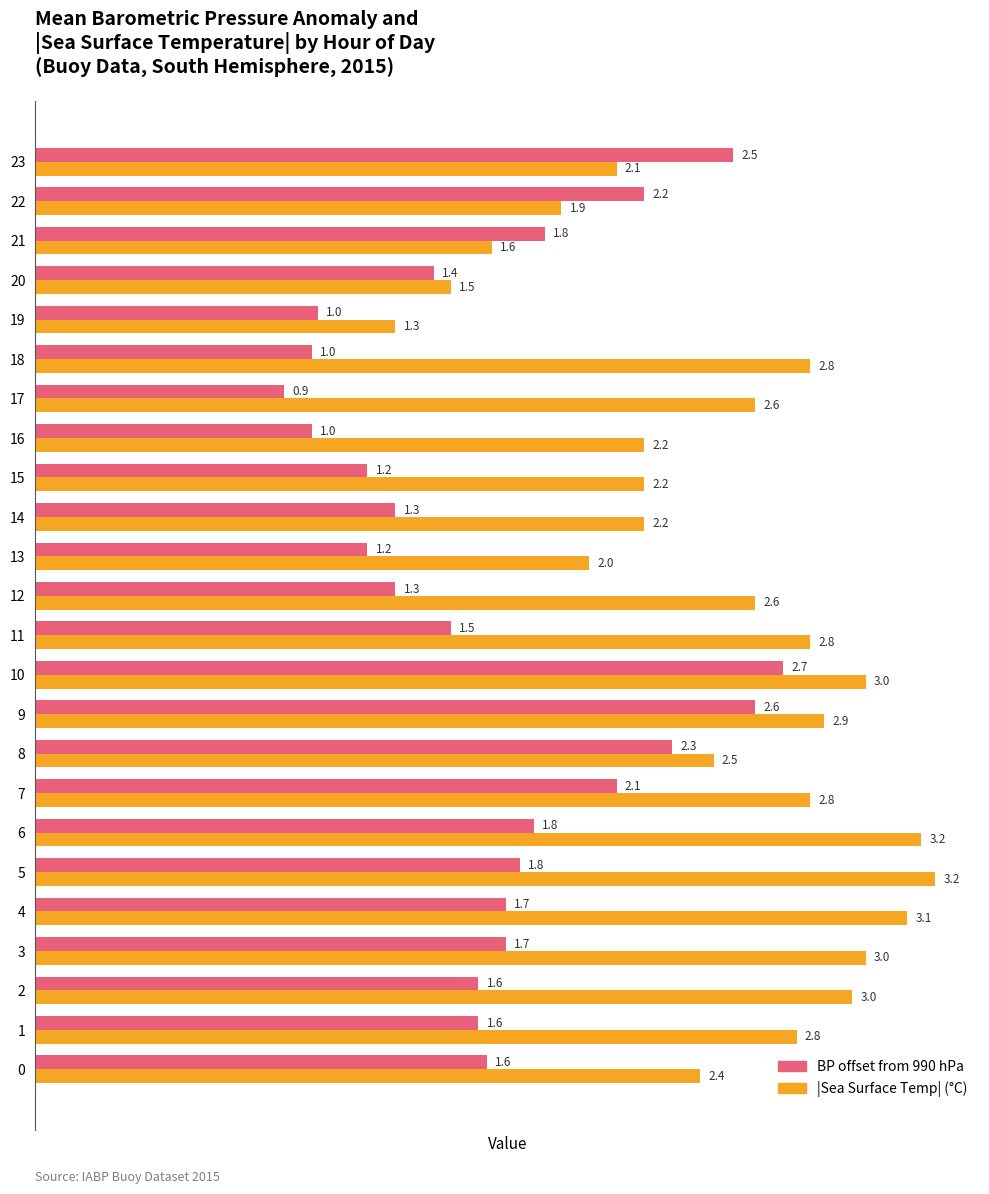

What is the difference between the maximum and minimum values in the BP offset from 990 hPa series?

1.8